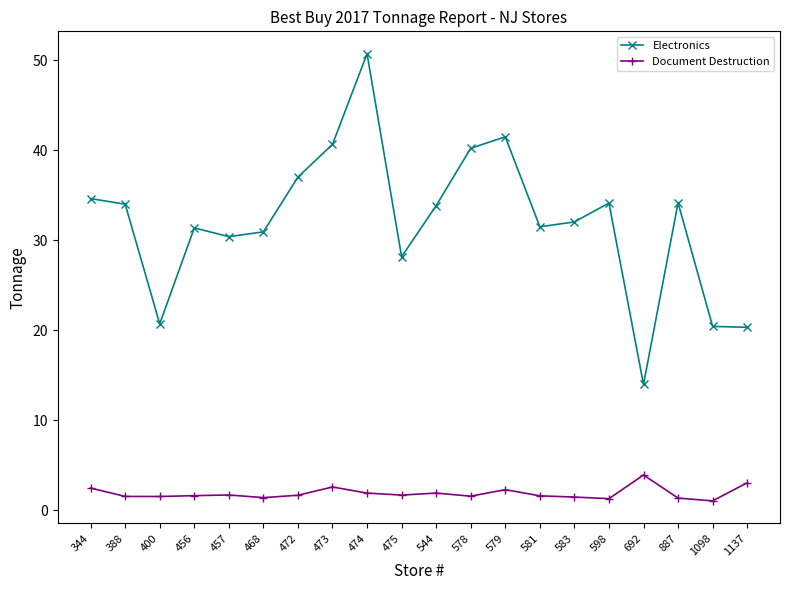

What is the greatest value displayed?

50.7